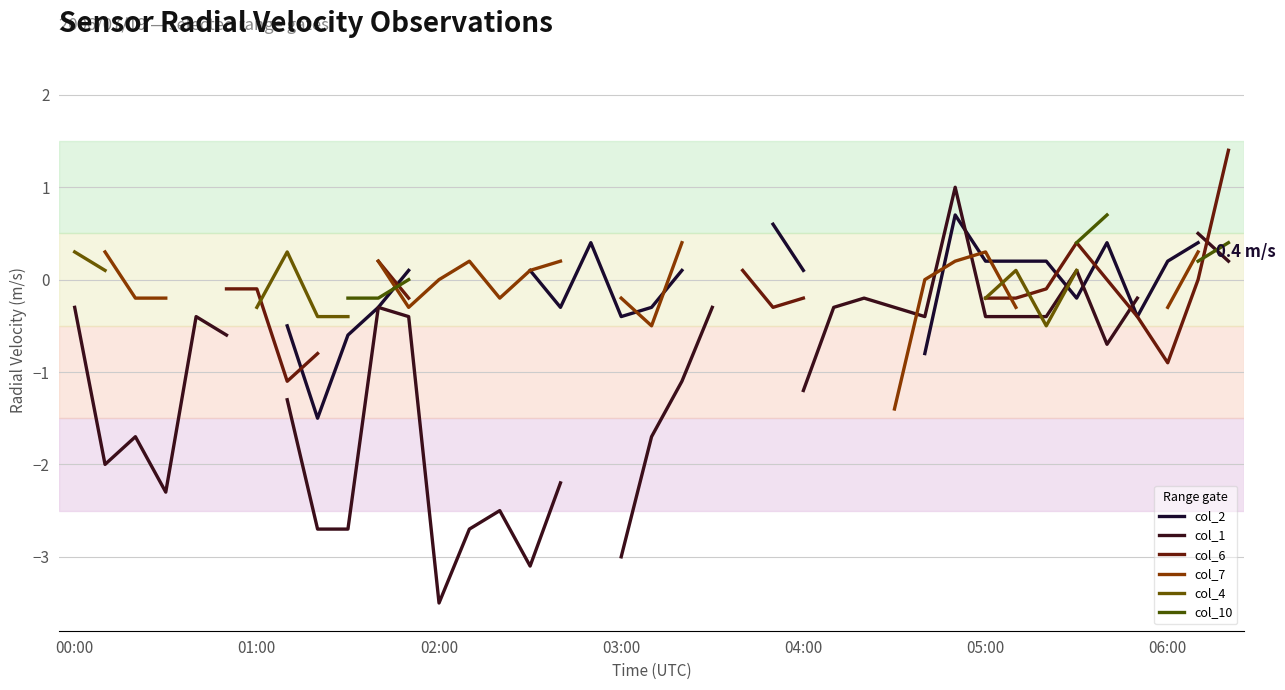

Which series changed the most between 16 and 32?

col_1